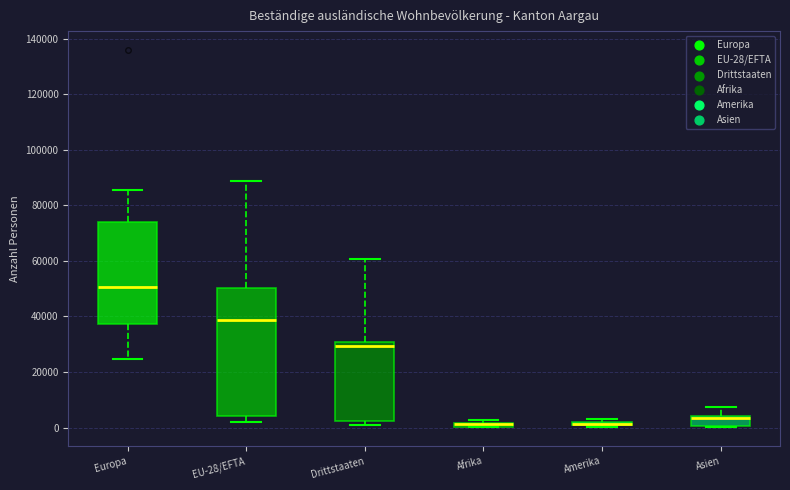

Comparing the boxes themselves (not the whiskers), which one is the tallest?

EU-28/EFTA